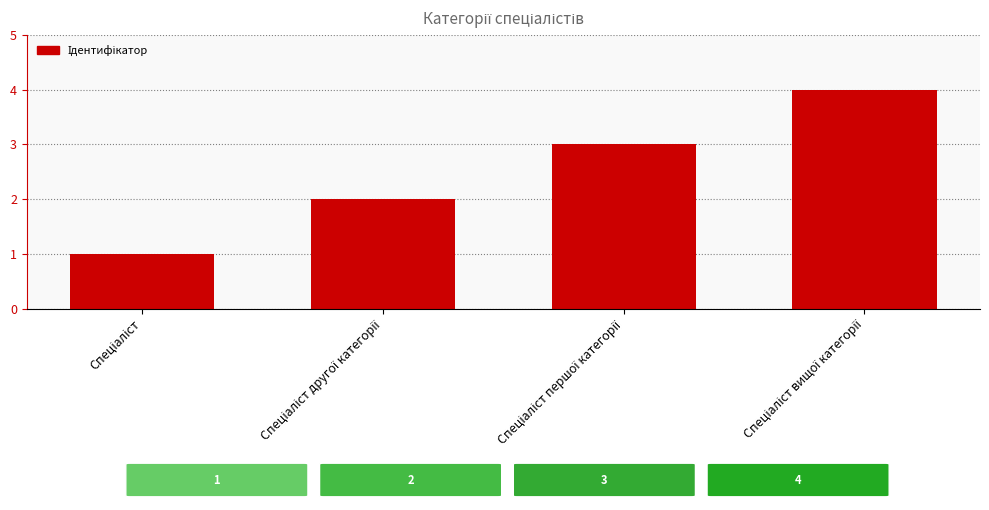

Does the chart contain stacked bars?

No